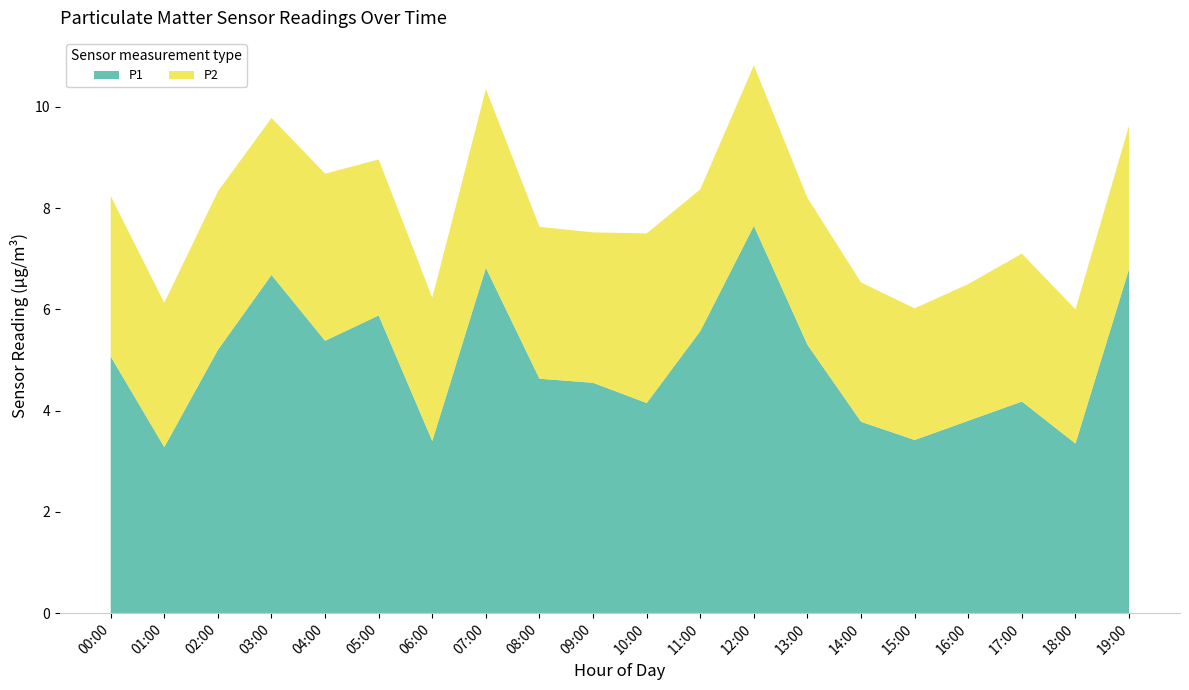

Reading left to right, extract all data points from this chart.

P1: 00:00=5.1	01:00=3.3	02:00=5.2	03:00=6.7	04:00=5.4	05:00=5.9	06:00=3.4	07:00=6.8	08:00=4.6	09:00=4.5	10:00=4.2	11:00=5.6	12:00=7.7	13:00=5.3	14:00=3.8	15:00=3.4	16:00=3.8	17:00=4.2	18:00=3.4	19:00=6.8
P2: 00:00=3.2	01:00=2.9	02:00=3.1	03:00=3.1	04:00=3.3	05:00=3.1	06:00=2.8	07:00=3.5	08:00=3.0	09:00=3.0	10:00=3.4	11:00=2.8	12:00=3.2	13:00=2.9	14:00=2.8	15:00=2.6	16:00=2.7	17:00=2.9	18:00=2.6	19:00=2.8